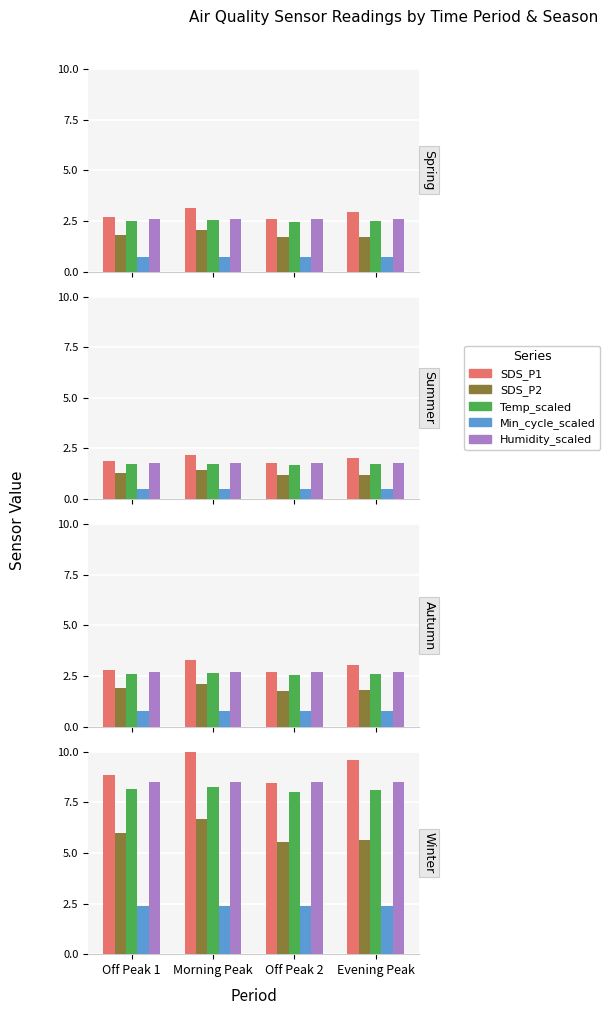

Between Off Peak 2 and Evening Peak, which series saw the biggest shift?

SDS_P1